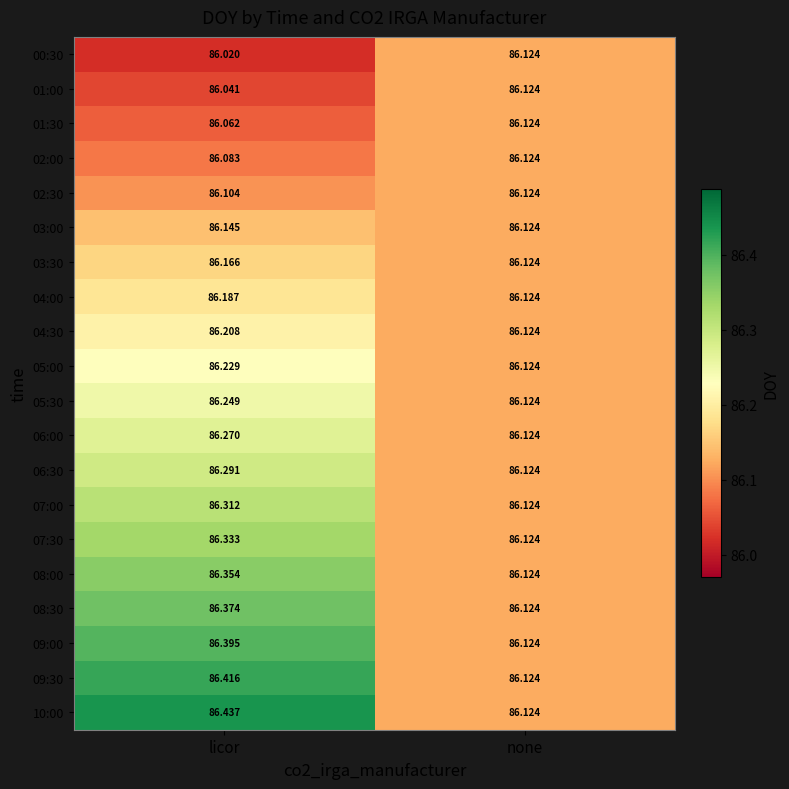

At which category is the sum across all series the highest?

licor